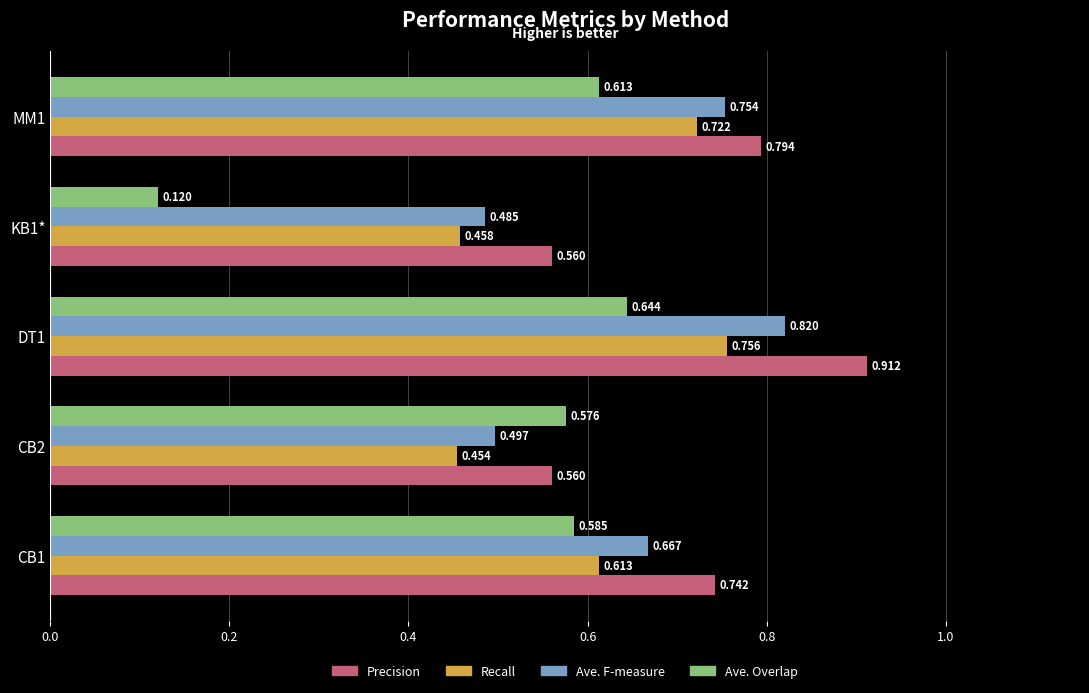

Is the value of Ave. Overlap at CB2 greater than the value of Precision at DT1?

No